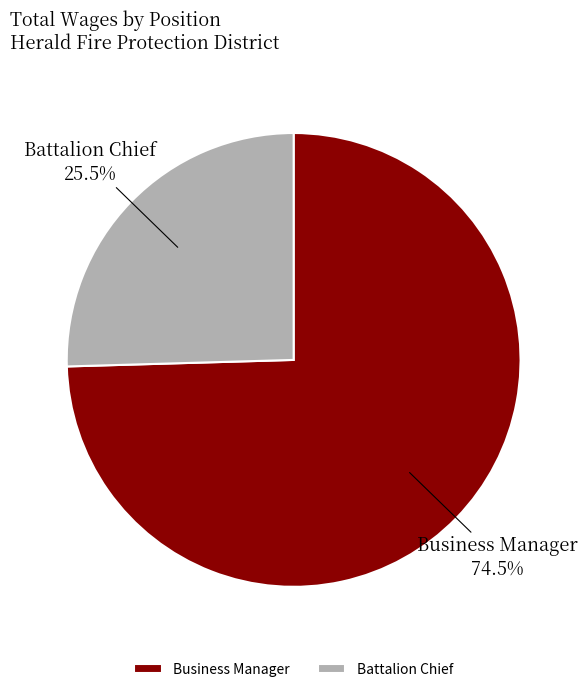

How many slices are in this pie chart?

2